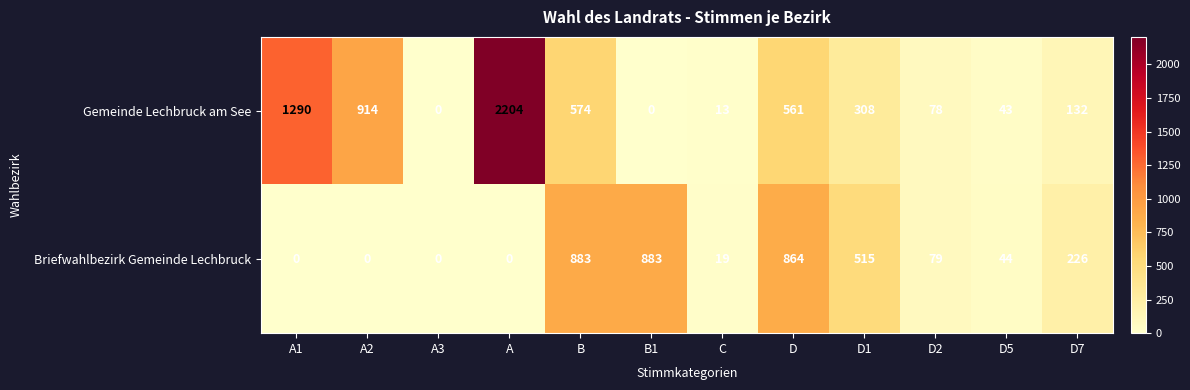

Rank the series by their maximum value, from lowest to highest.

Briefwahlbezirk Gemeinde Lechbruck, Gemeinde Lechbruck am See